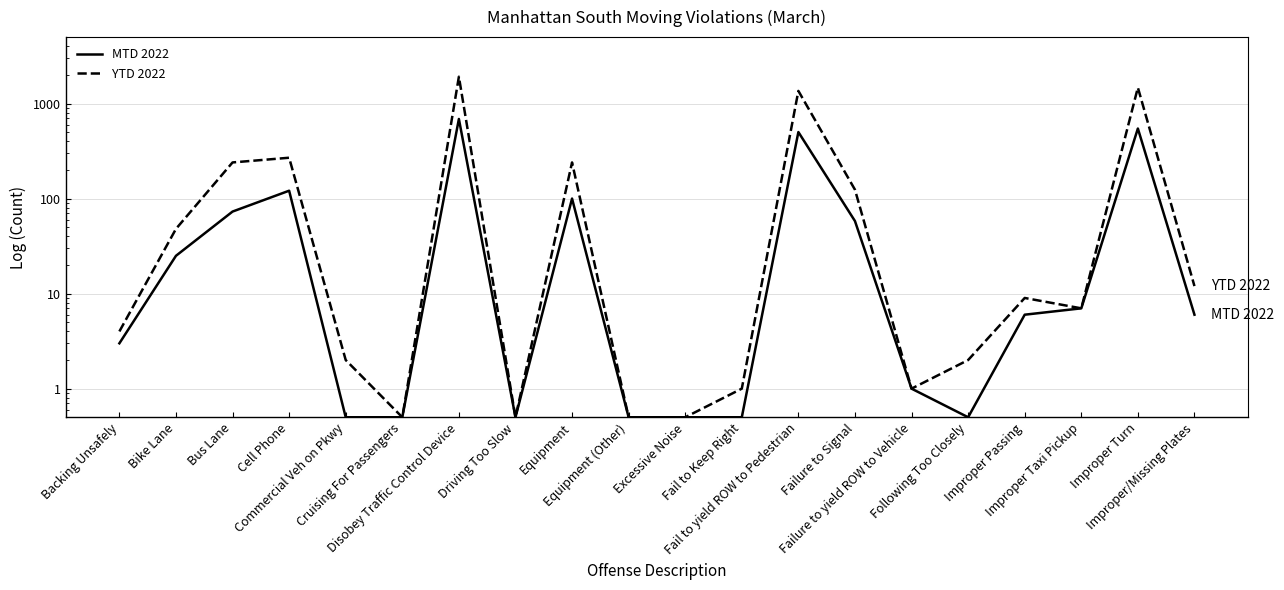

Which series changed the most between Cruising For Passengers and Driving Too Slow?

MTD 2022